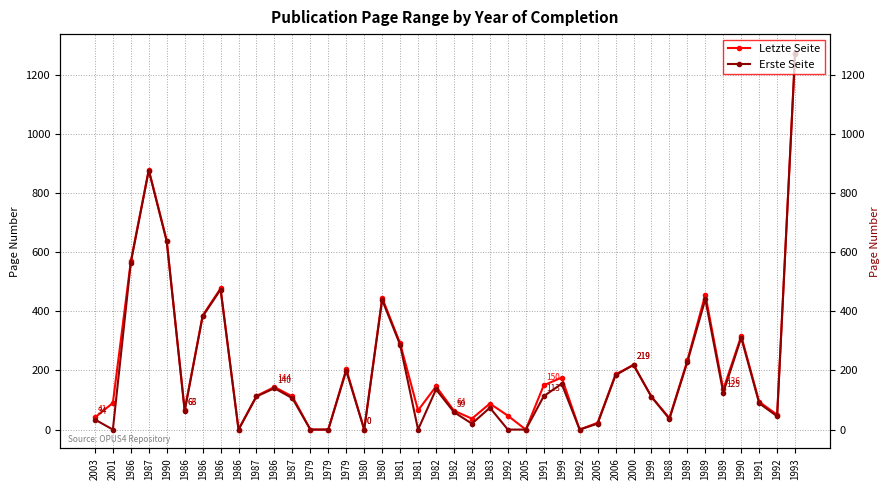

At how many categories does at least one series exceed 619?

3